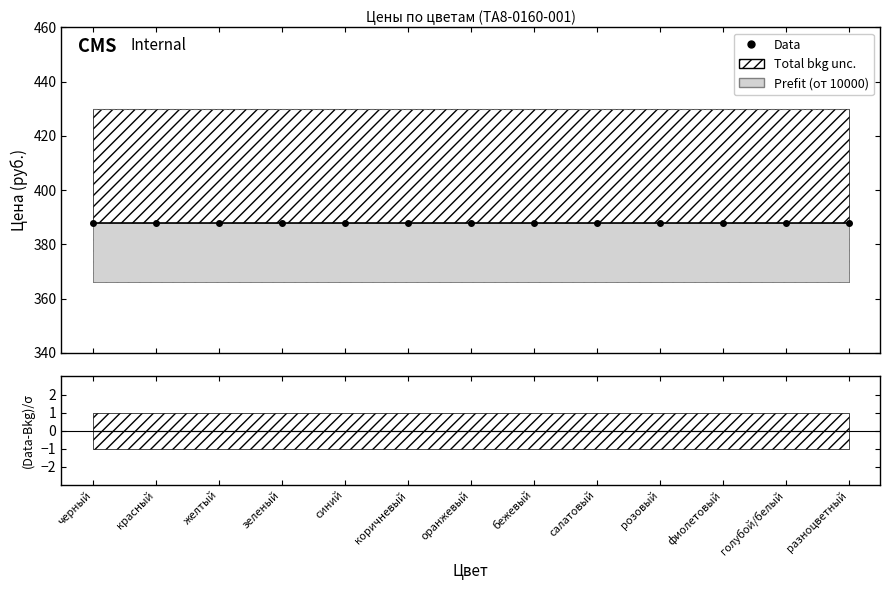

Reading left to right, list all the values displayed in this chart.

от 1000: 388	388	388	388	388	388	388	388	388	388	388	388	388
розница: 430	430	430	430	430	430	430	430	430	430	430	430	430
Data: 388	388	388	388	388	388	388	388	388	388	388	388	388
ratio: 0	0	0	0	0	0	0	0	0	0	0	0	0